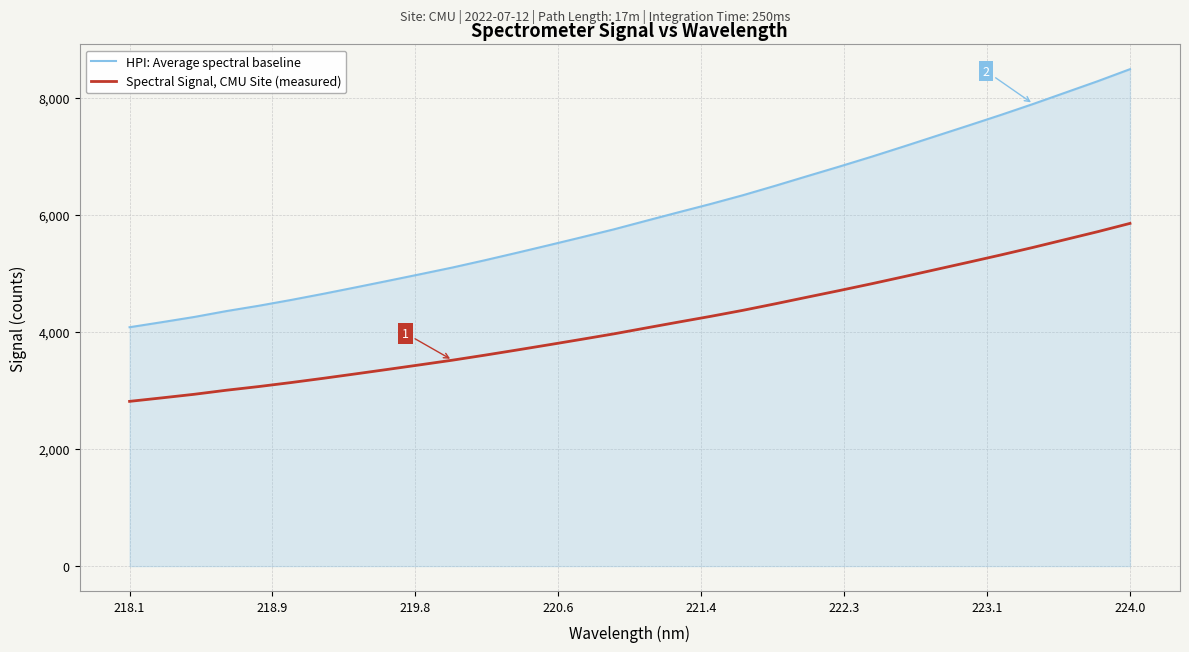

True or false: Spectral Signal, CMU Site (measured) and HPI: Average spectral baseline intersect in this chart.

False